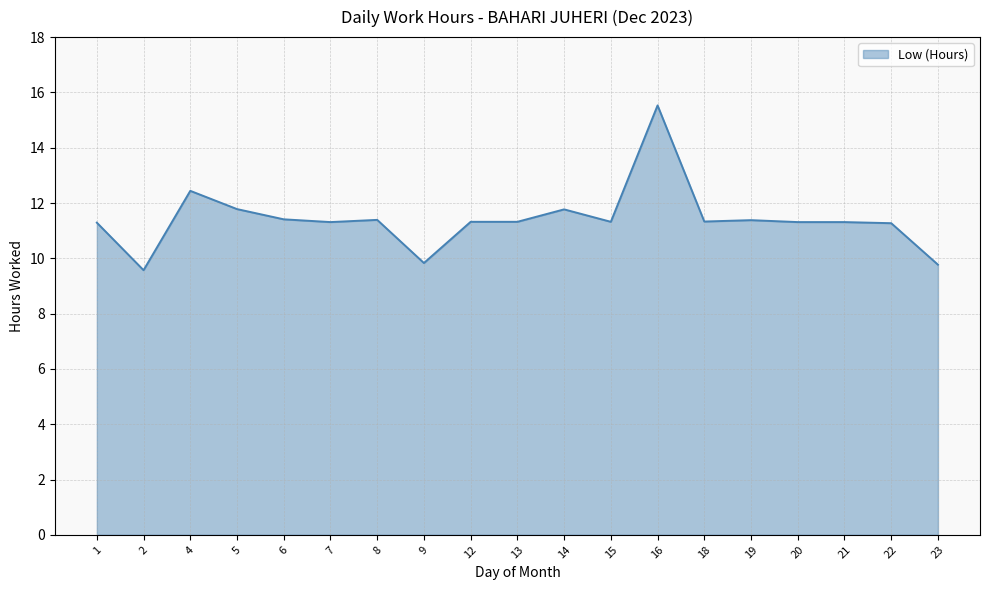

What is the change in value from 9 to 20?

+1.5